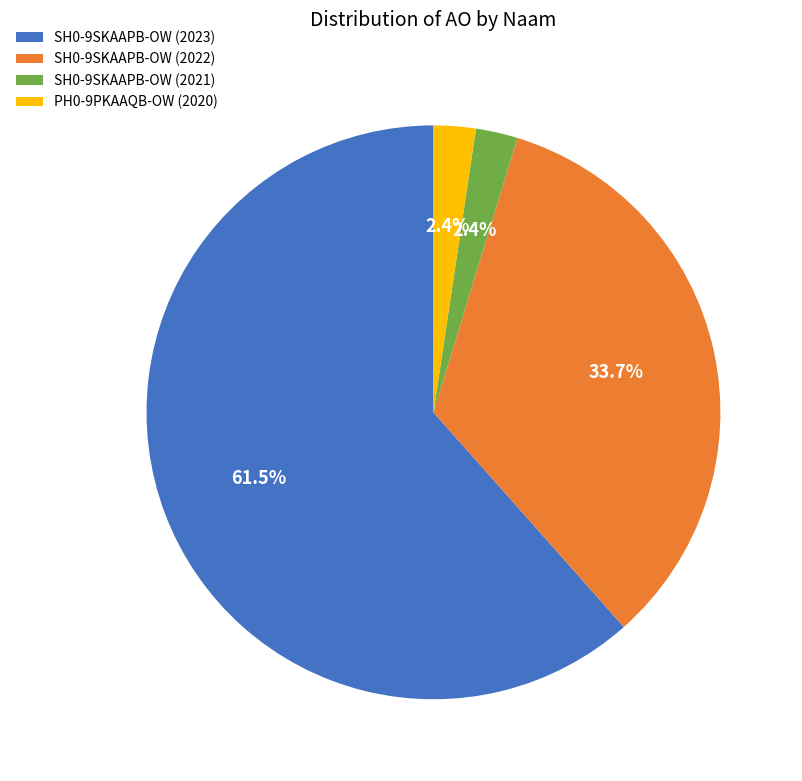

What percentage is NOT represented by SH0-9SKAAPB-OW (2022)?

66.3%